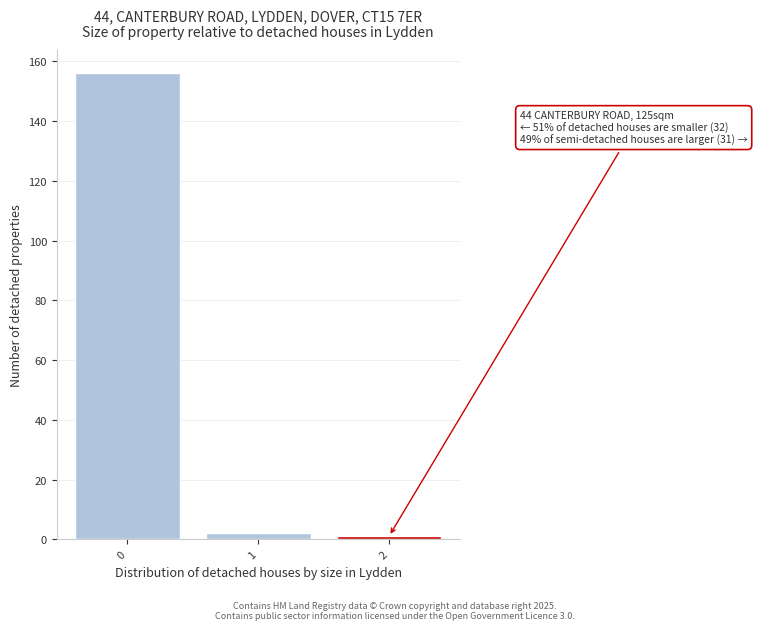

Reading right to left, extract all data points from this chart.

2=1	1=2	0=156